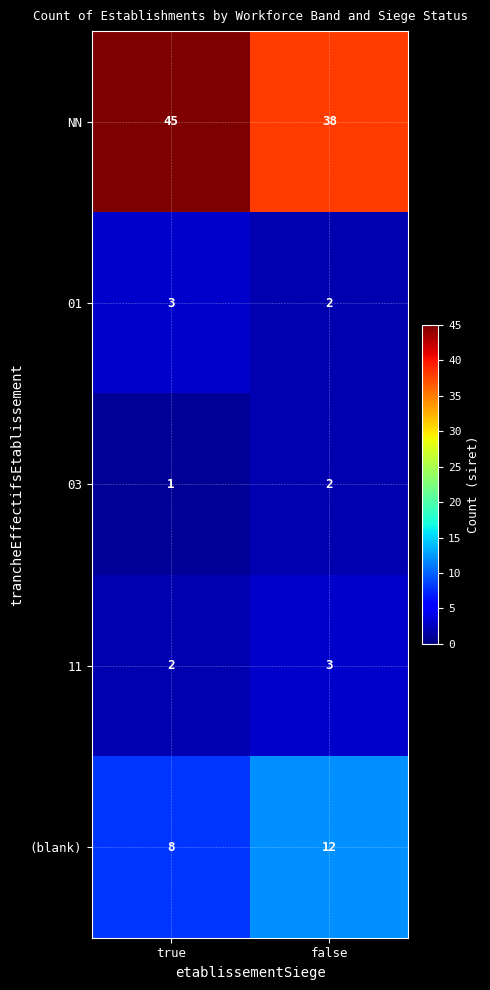

What is the average value of the (blank) series?

10